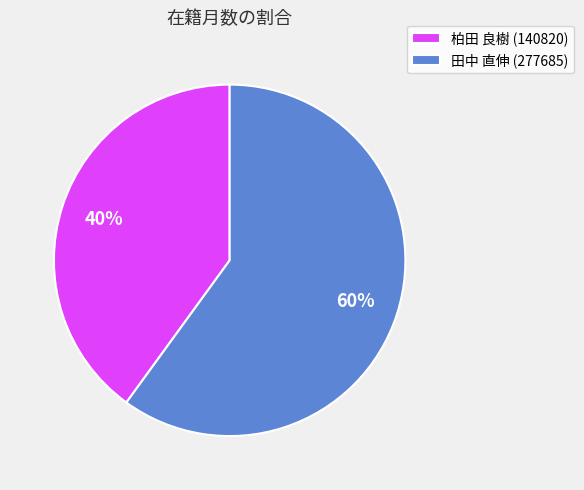

To the nearest percent, what portion does 柏田 良樹 (140820) represent?

40%